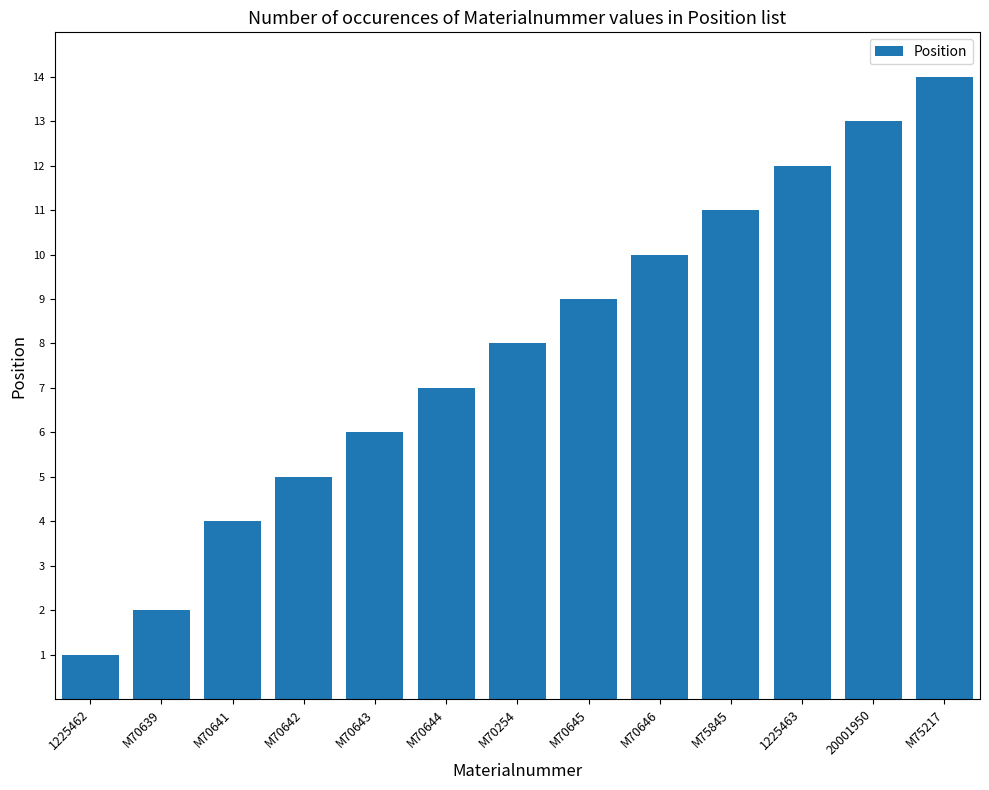

Is it true that the value at M70641 is 4?

True